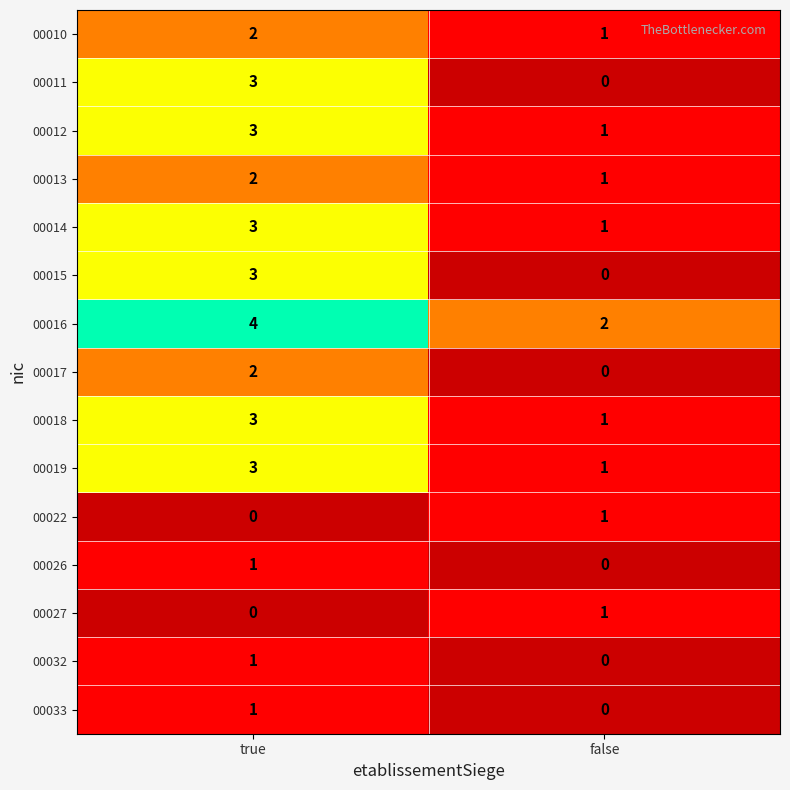

What is the difference between the highest and lowest values at true?

4